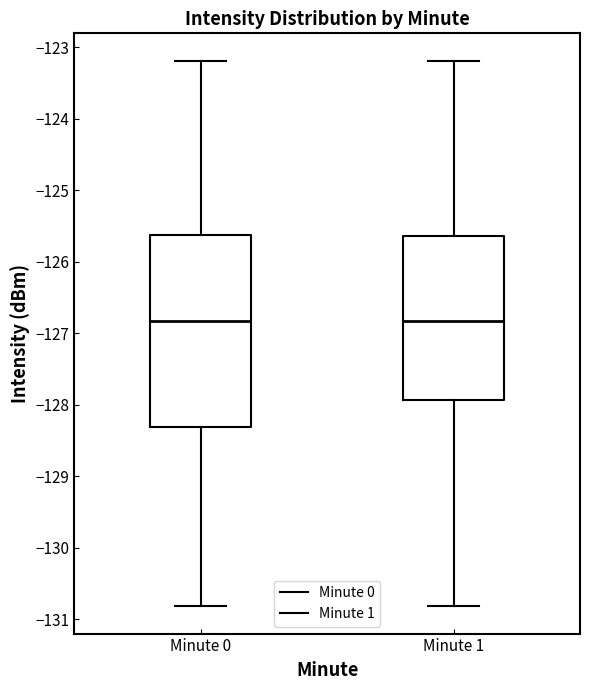

Which box is the tallest, from its lower edge to its upper edge?

Minute 0